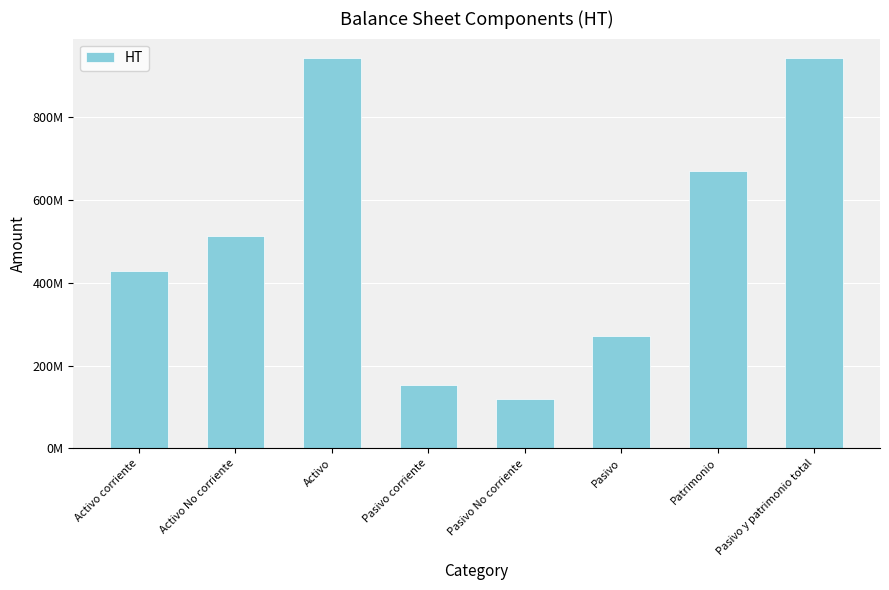

List the labels in order of value, smallest first.

Pasivo No corriente, Pasivo corriente, Pasivo, Activo corriente, Activo No corriente, Patrimonio, Activo, Pasivo y patrimonio total